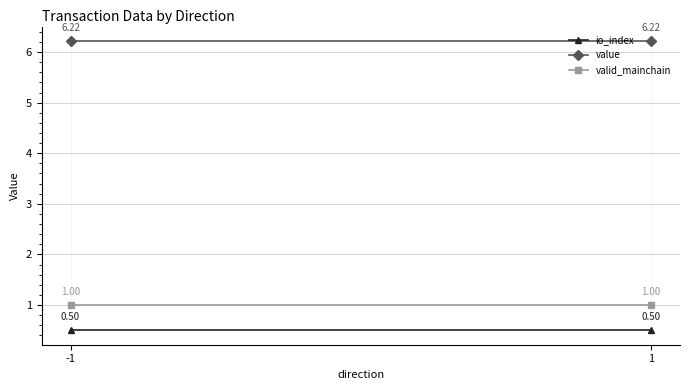

What is the average value of the valid_mainchain series?

1.0